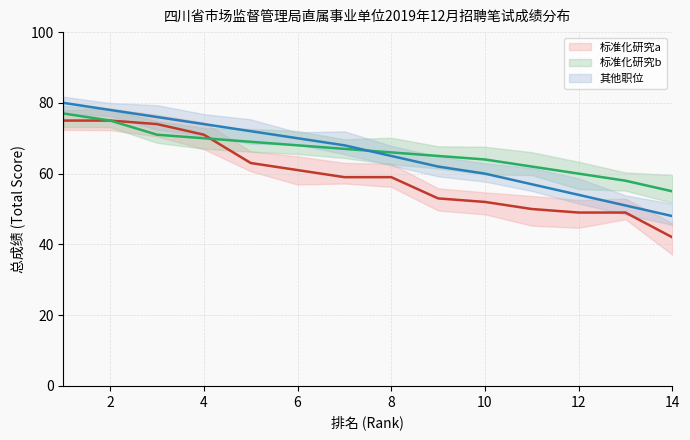

Is this an area chart (filled region under the line)?

No